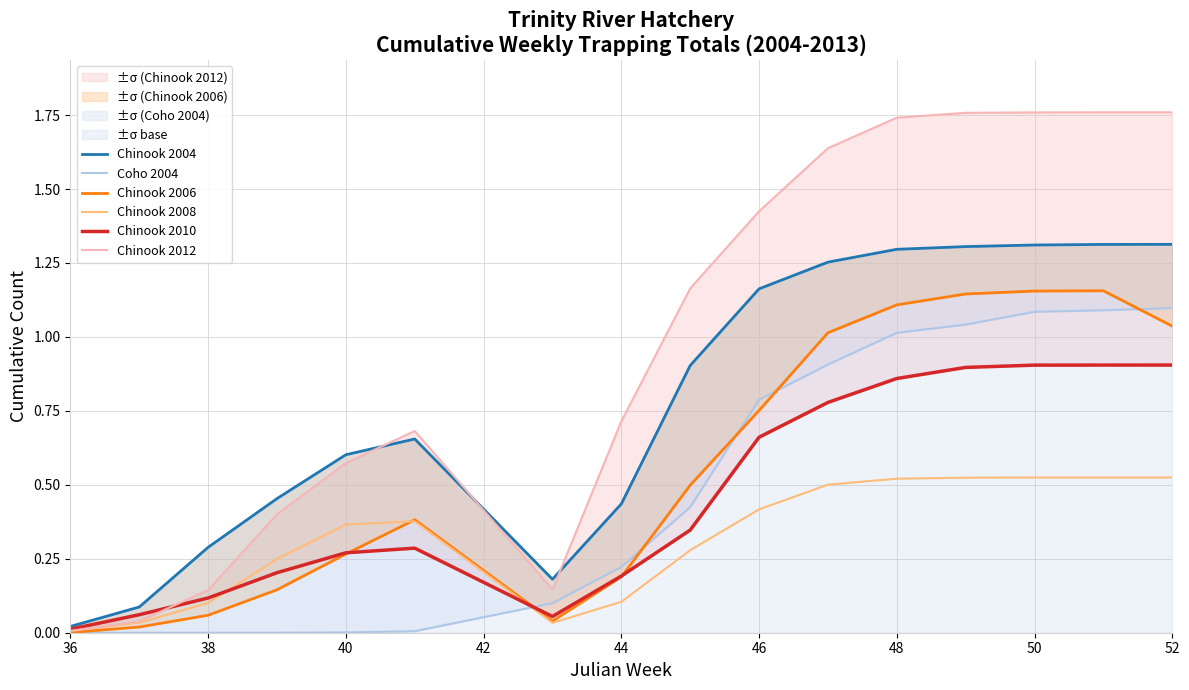

What is the value of the Chinook 2010 point at the 7th from the left?

0.1